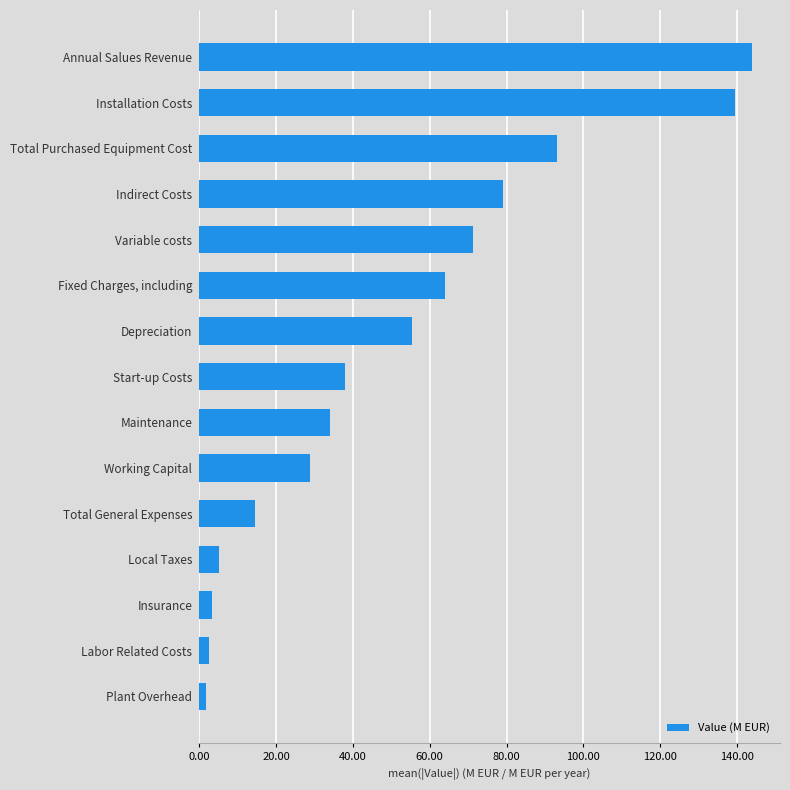

True or false: the data shows 83.1 at Annual Salues Revenue.

False